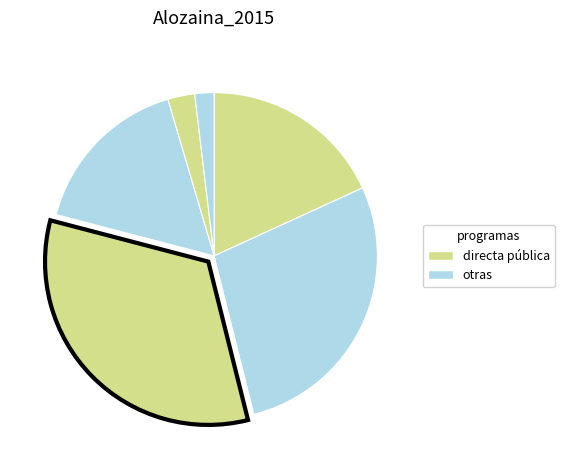

How many slices are in this pie chart?

6